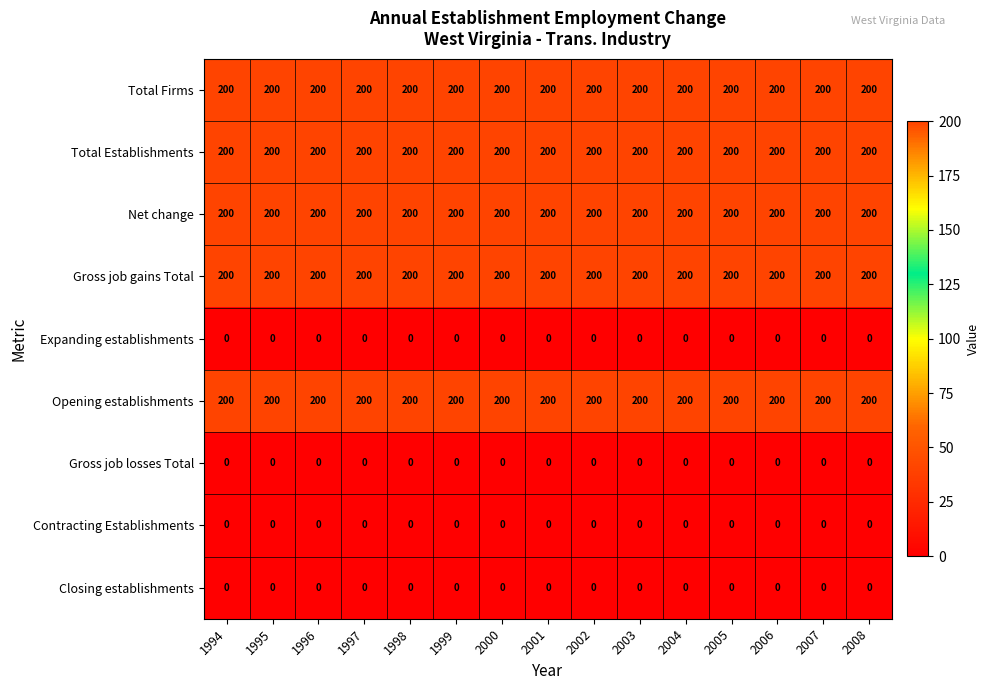

The Gross job gains Total series shows 47 at 2000. True or false?

False